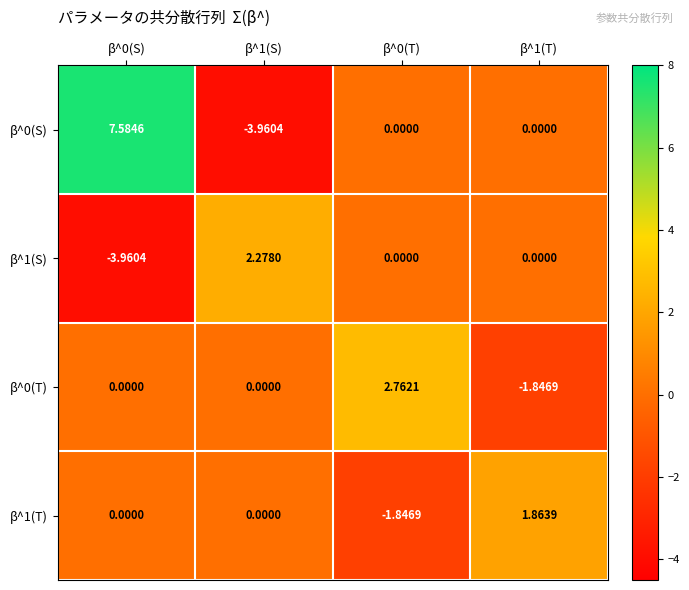

Is the value of β^0(T) at β^0(T) greater than the value of β^0(S) at β^0(T)?

Yes